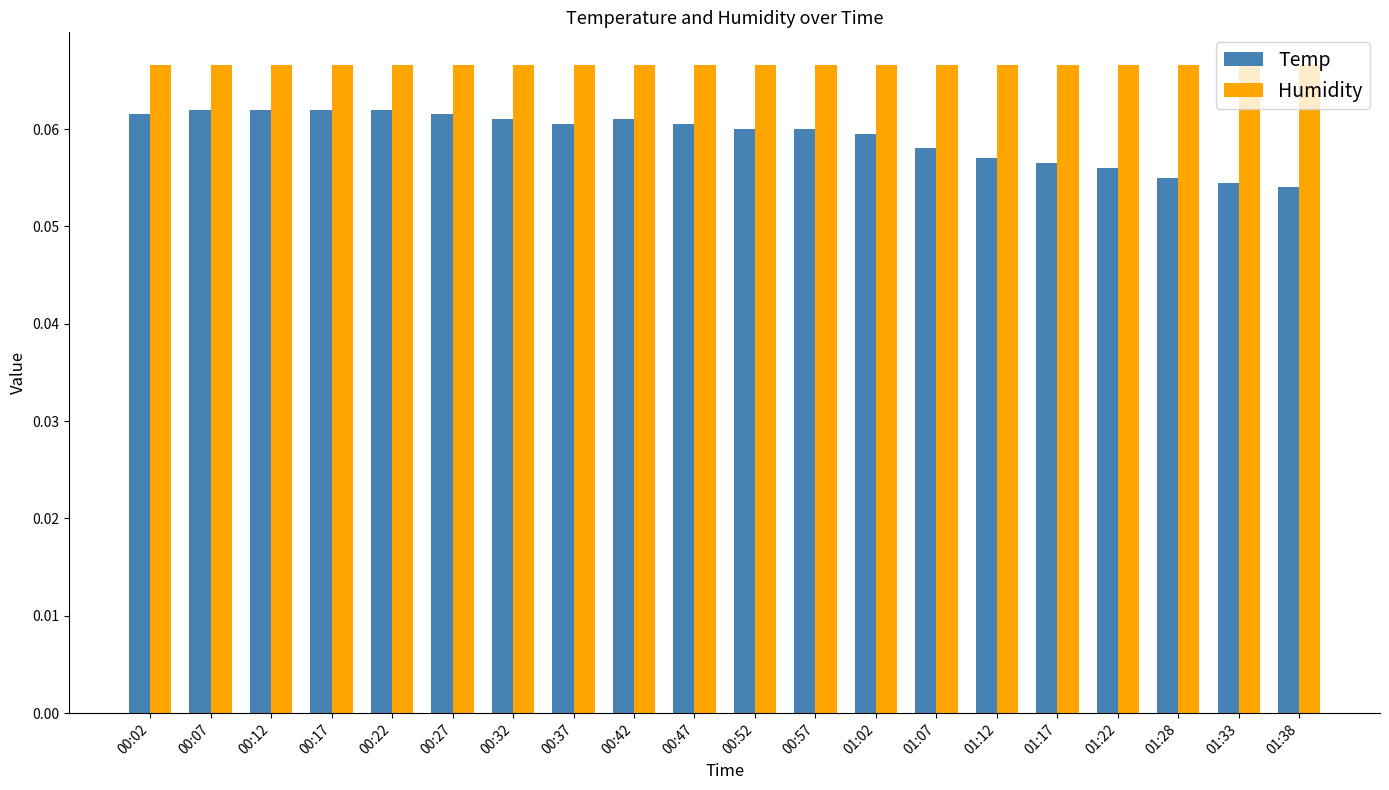

What is the sum of all Temp values?

1.2